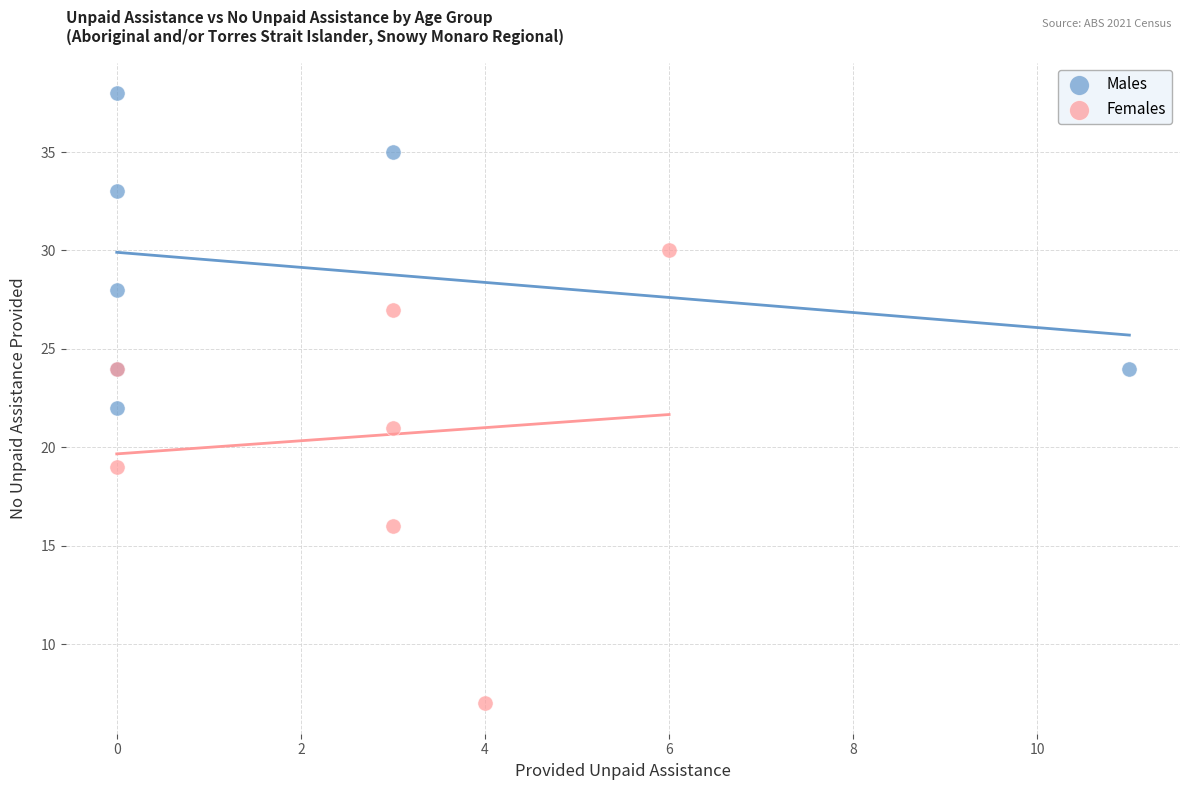

Which series reaches the minimum Y coordinate?

Females